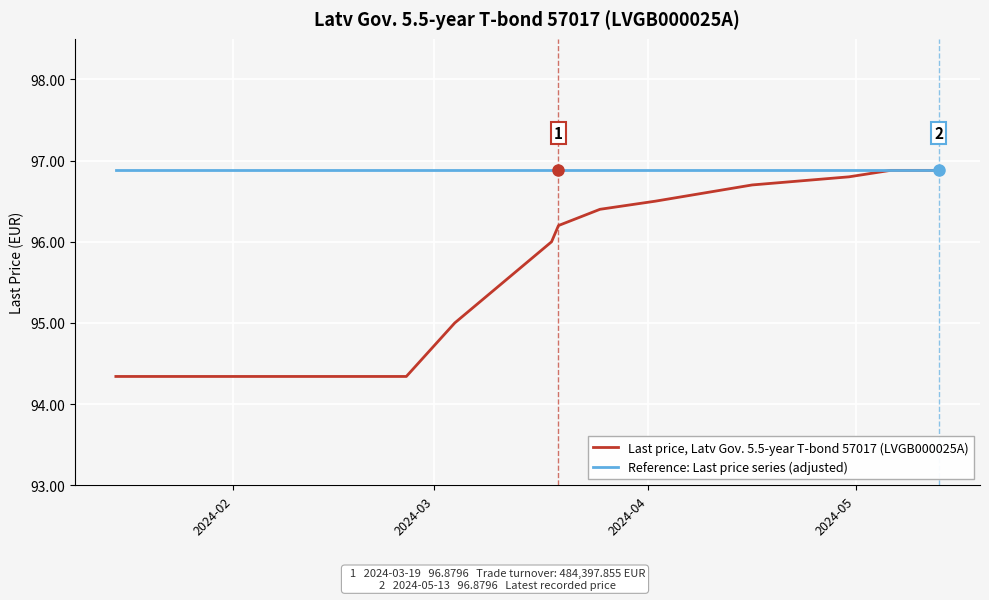

What is the greatest value displayed?

96.9